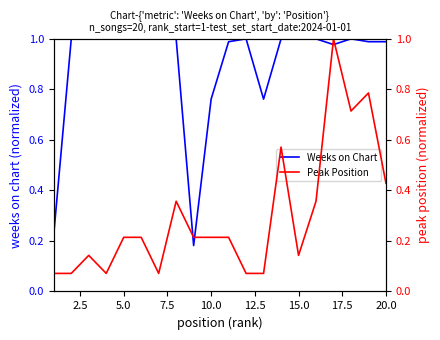

Is this an area chart (filled region under the line)?

No